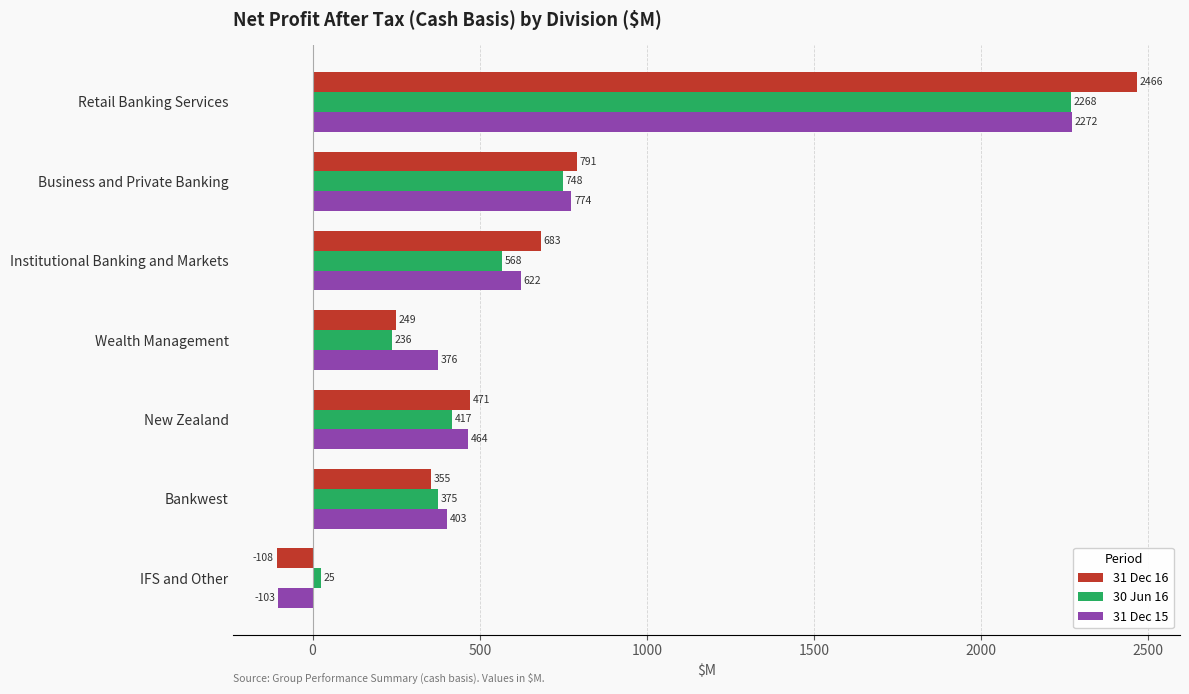

True or false: 31 Dec 16 has a value of 791 at Business and Private Banking.

True